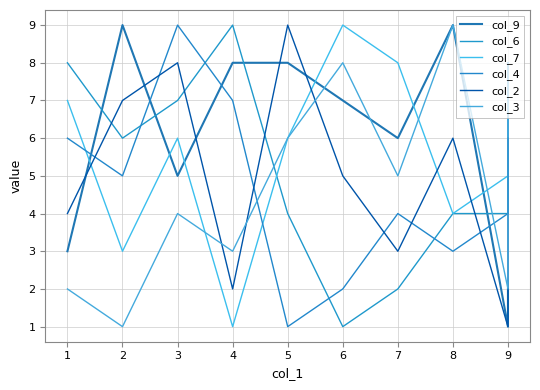

What is the difference between the second highest and second lowest values in the col_3 series?

6